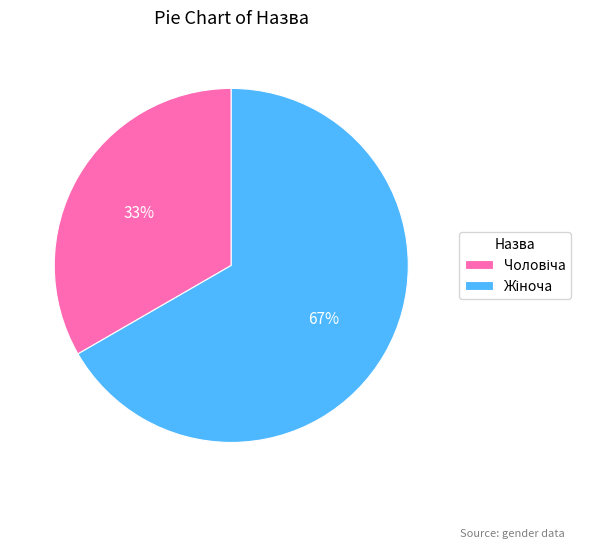

To the nearest percent, what is the average slice percentage?

50%